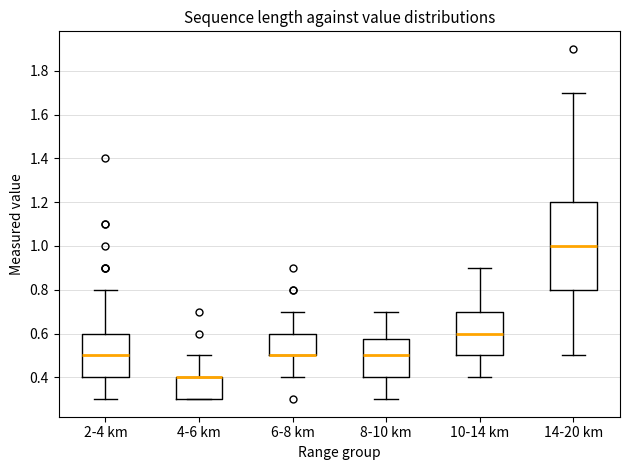

Which box is the tallest, from its lower edge to its upper edge?

14-20 km